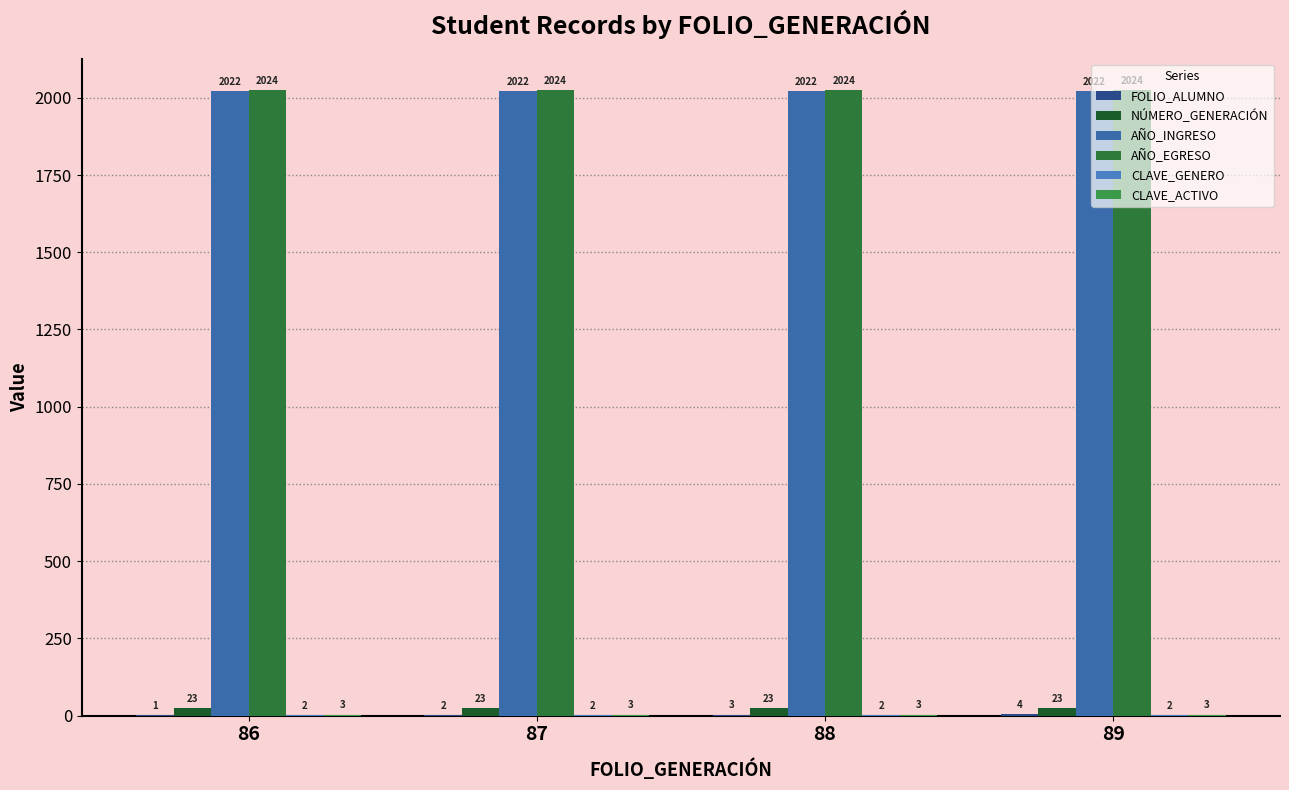

What is the total value across all series at 89?

4078